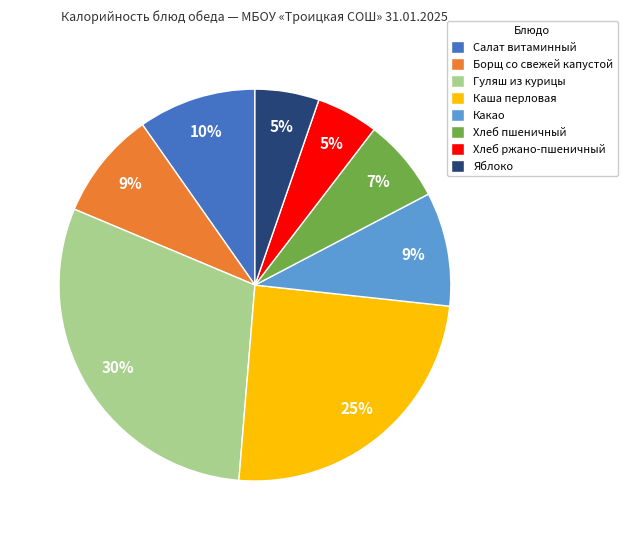

Count the number of slices in the pie.

8